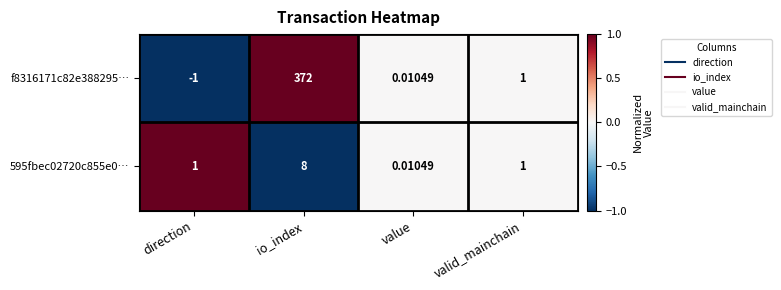

Where does the f8316171c82e388295… series first go above 1?

io_index